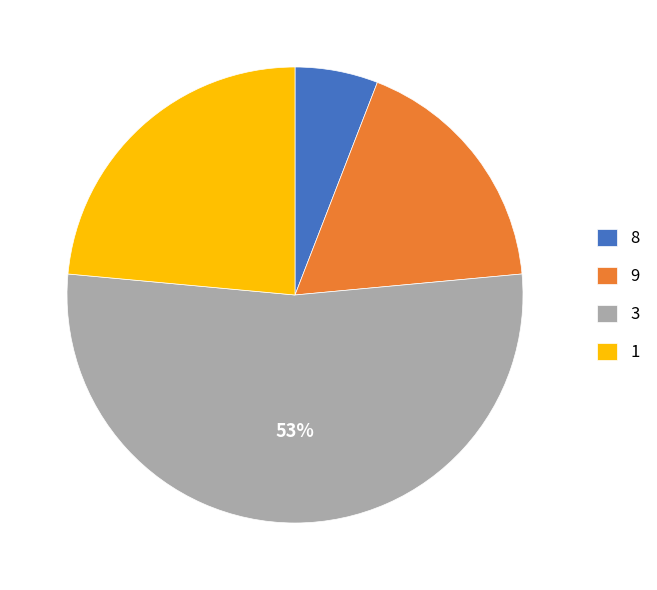

To the nearest percent, what is the difference between the largest and smallest slice percentages?

47%